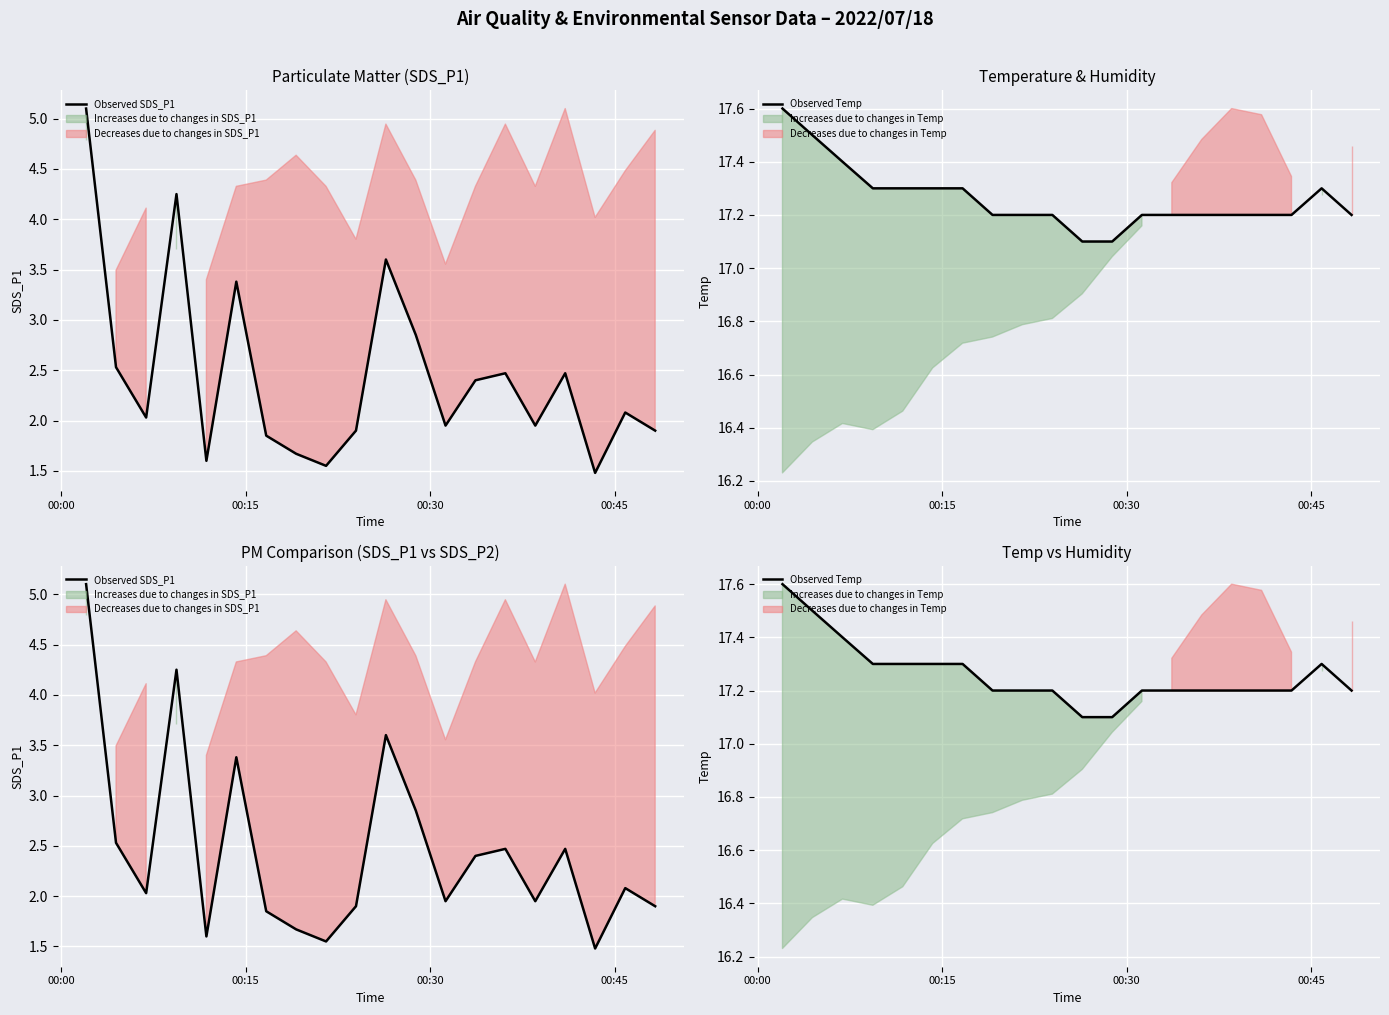

Rank the series by their maximum value, from lowest to highest.

Observed SDS_P1, Observed Temp